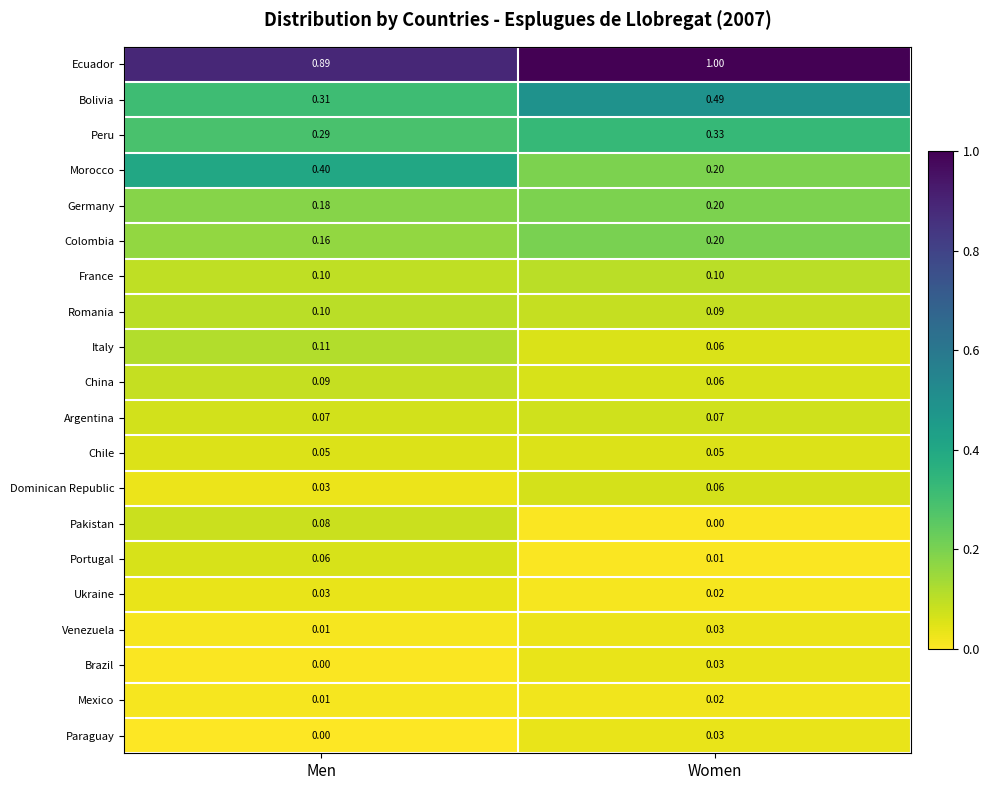

Which series changed the most between Men and Women?

Morocco